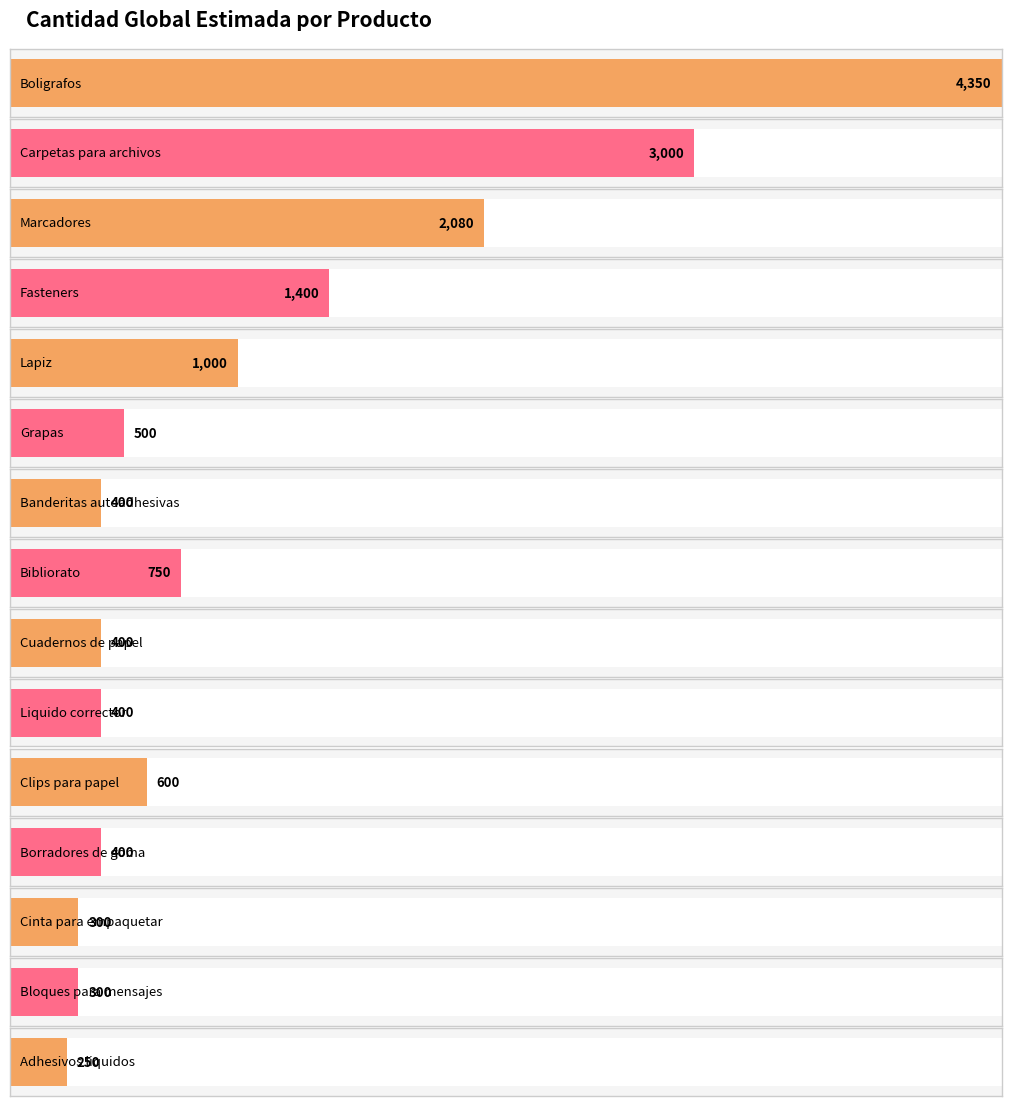

Is it true that the value at Cuadernos de papel is 400?

True